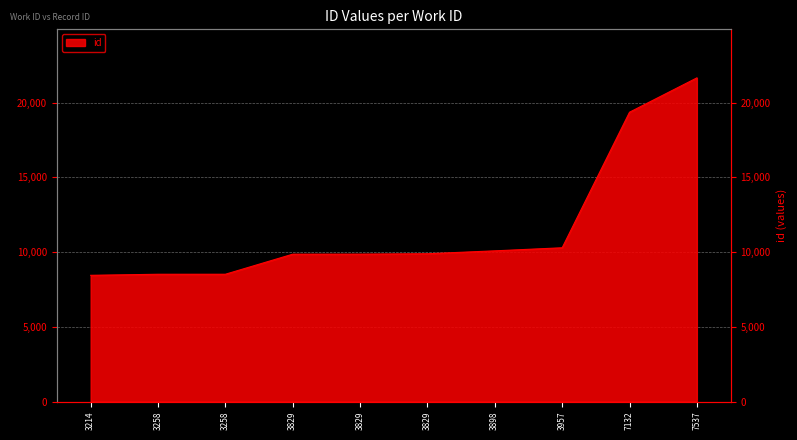

At which label is the value closest to 15048?

7132